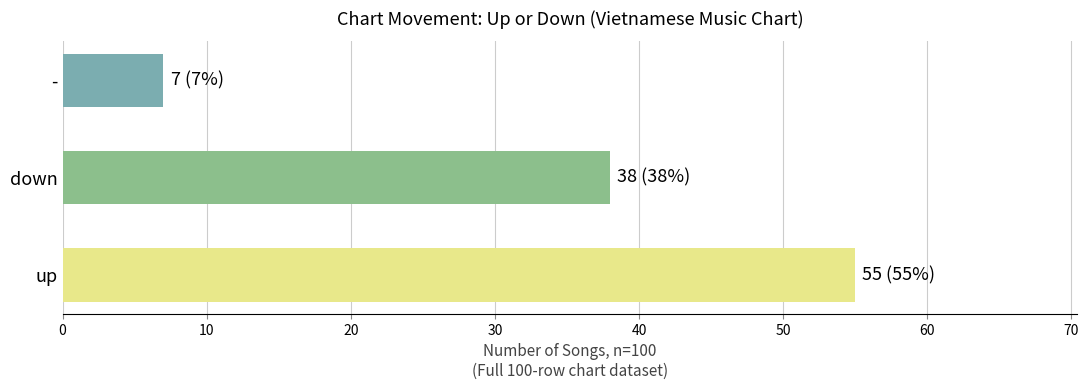

Which label corresponds to the smallest value in the chart?

-